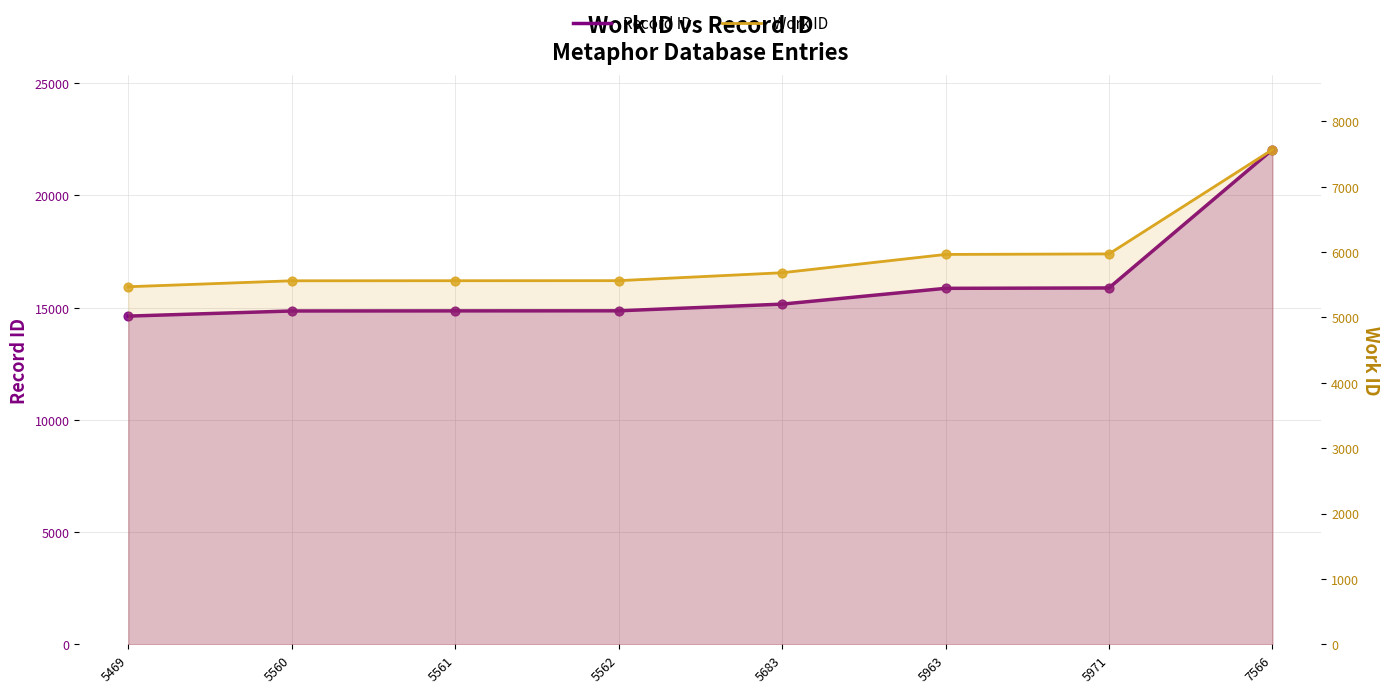

Which series reaches the minimum Y coordinate?

Work ID